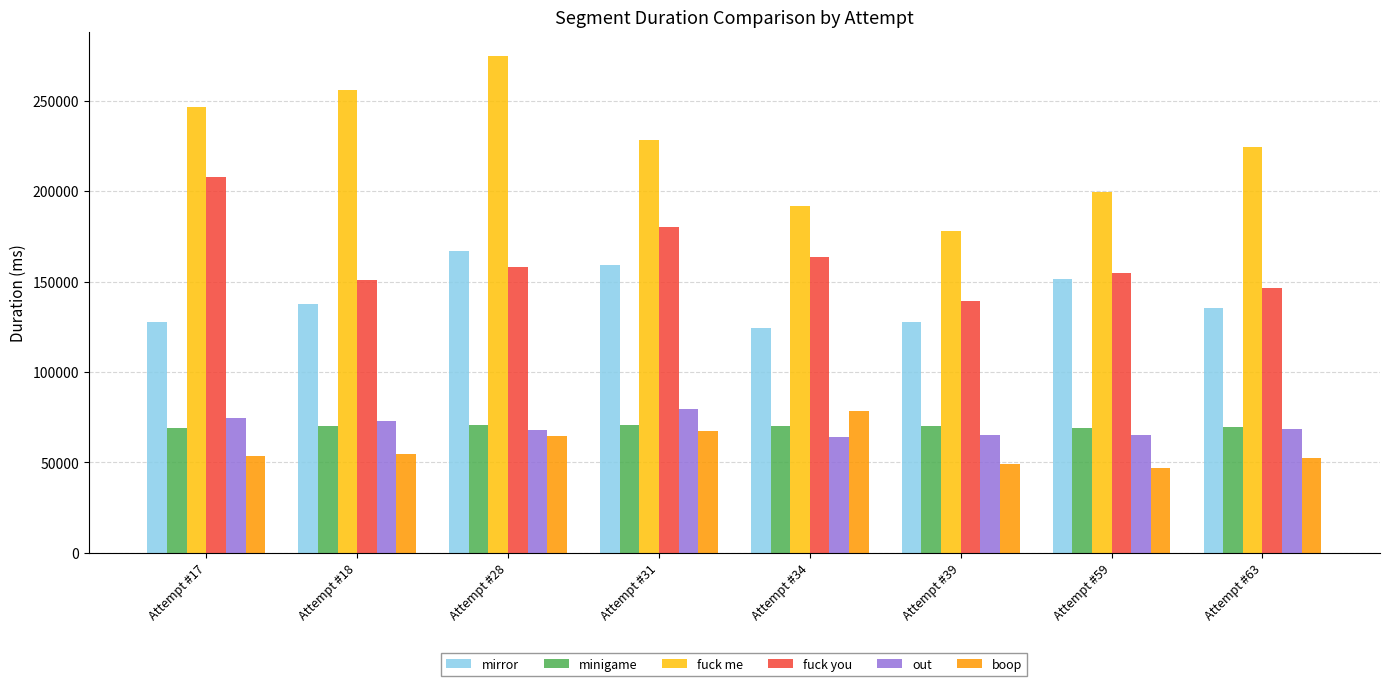

What are all the series names shown in the legend?

mirror, minigame, fuck me, fuck you, out, boop